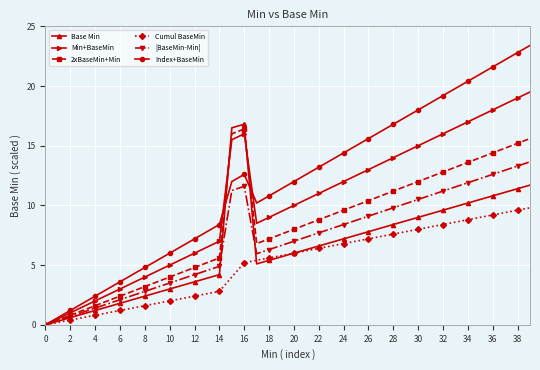

After their last crossing, which series has the higher values: Min+BaseMin or 2xBaseMin+Min?

Min+BaseMin